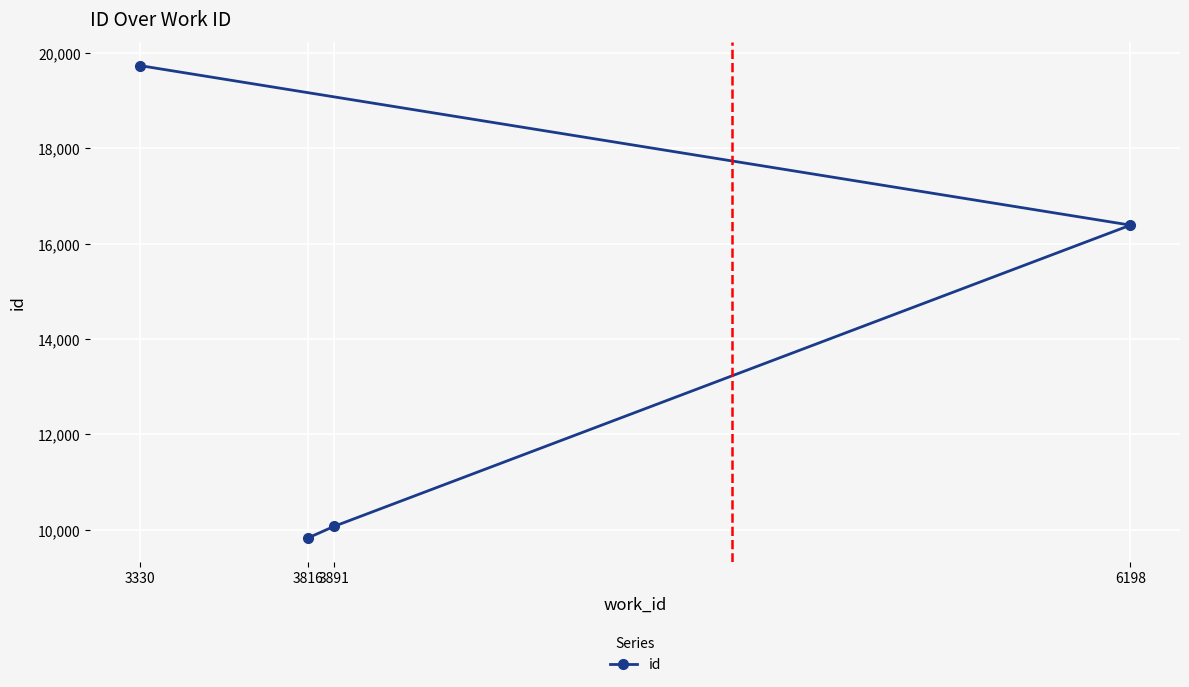

Between 3816 and 6198, which is larger?

6198